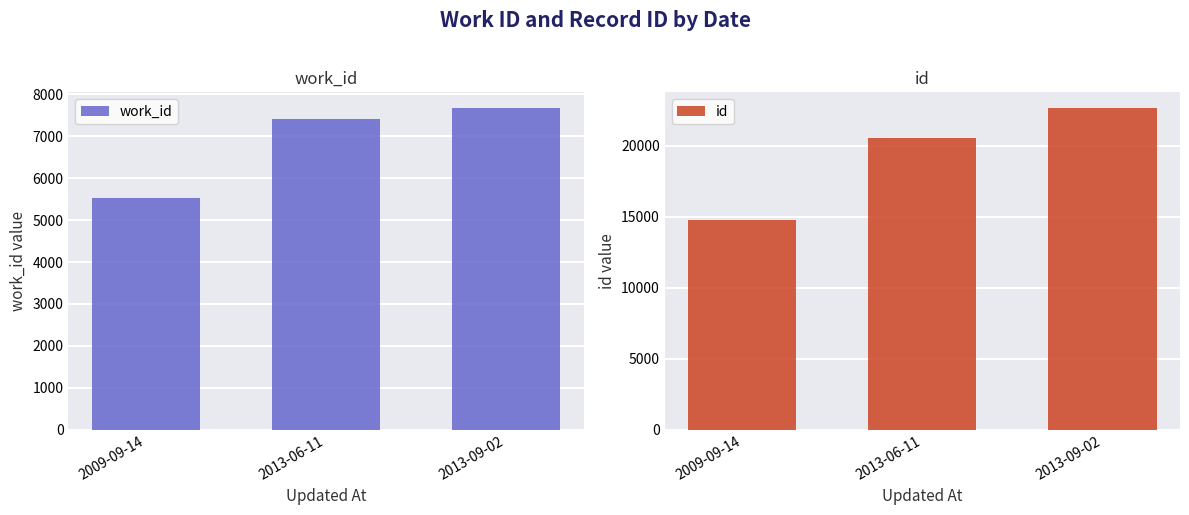

Reading right to left, what are all the values shown in this chart?

work_id: 7665	7408	5523
id: 22630	20511	14786